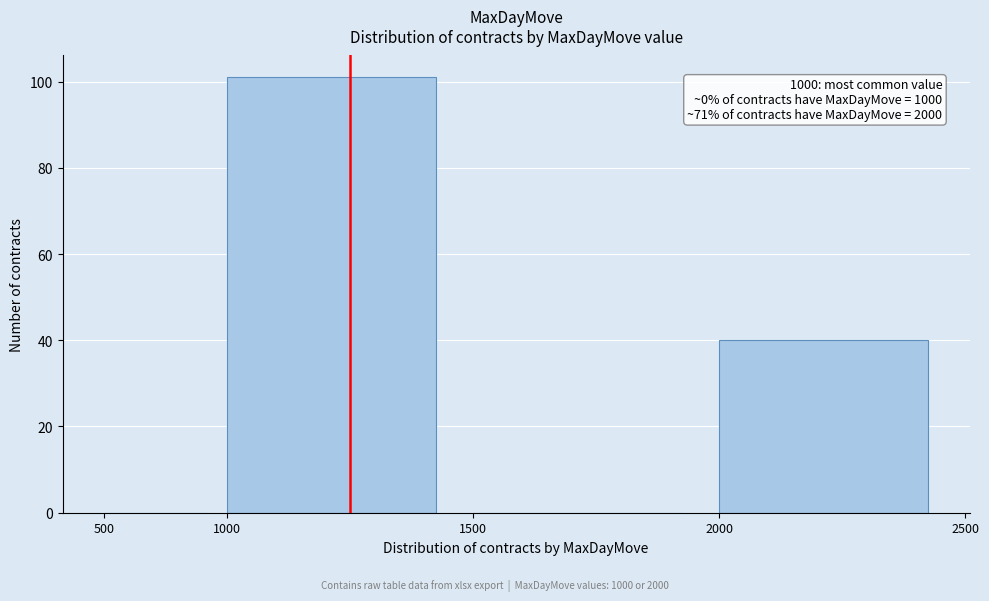

Reading right to left, extract all data points from this chart.

2000=40	1500=0	1000=101	500=0